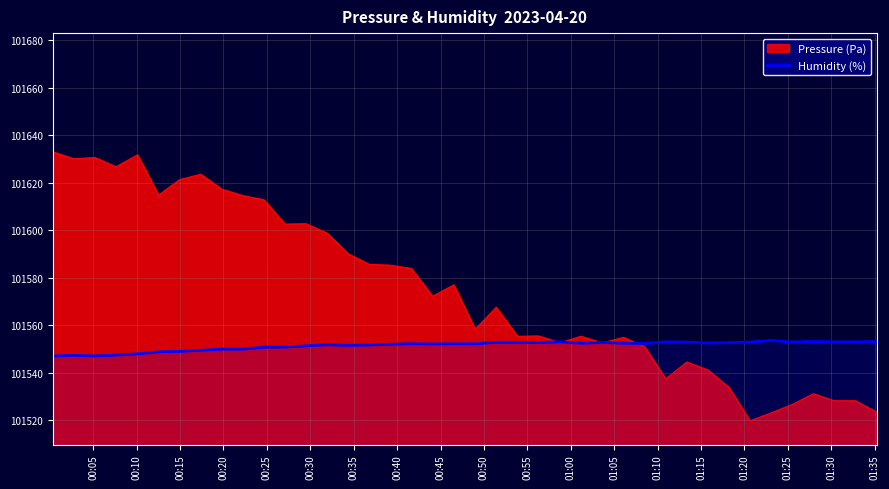

Rank the series by their average value, from highest to lowest.

Pressure (Pa), Humidity (%)